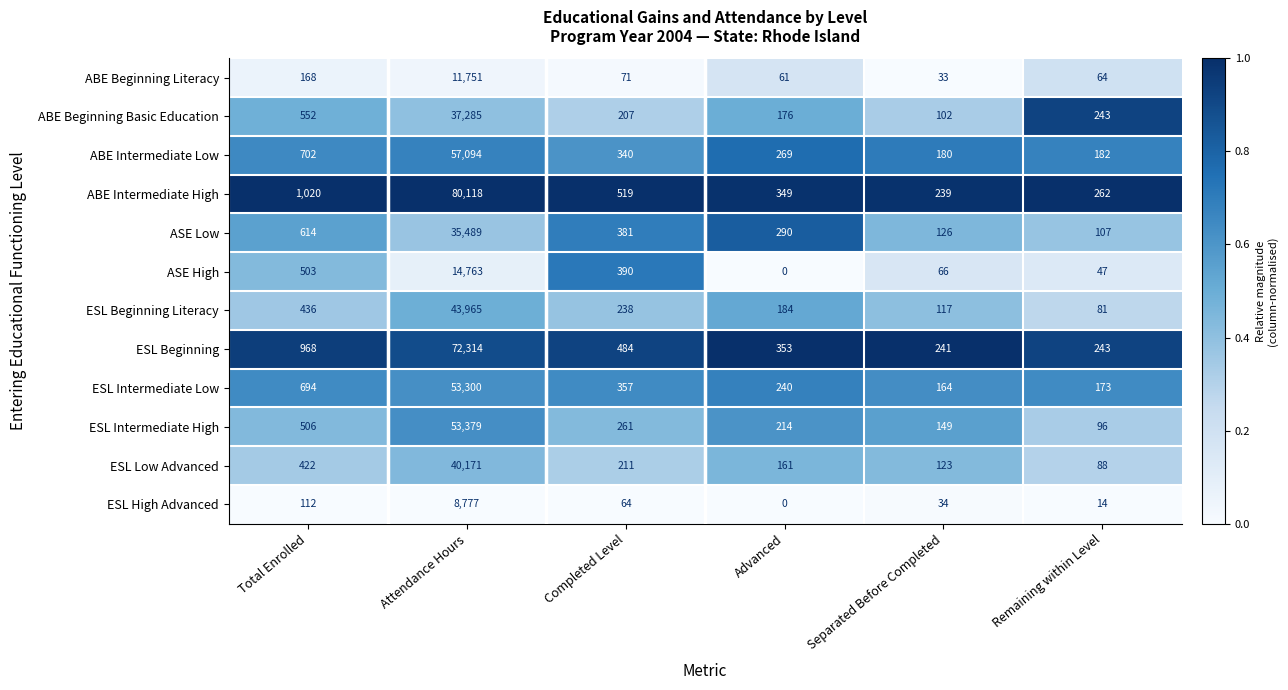

Which series has the largest total across all categories?

ABE Intermediate High